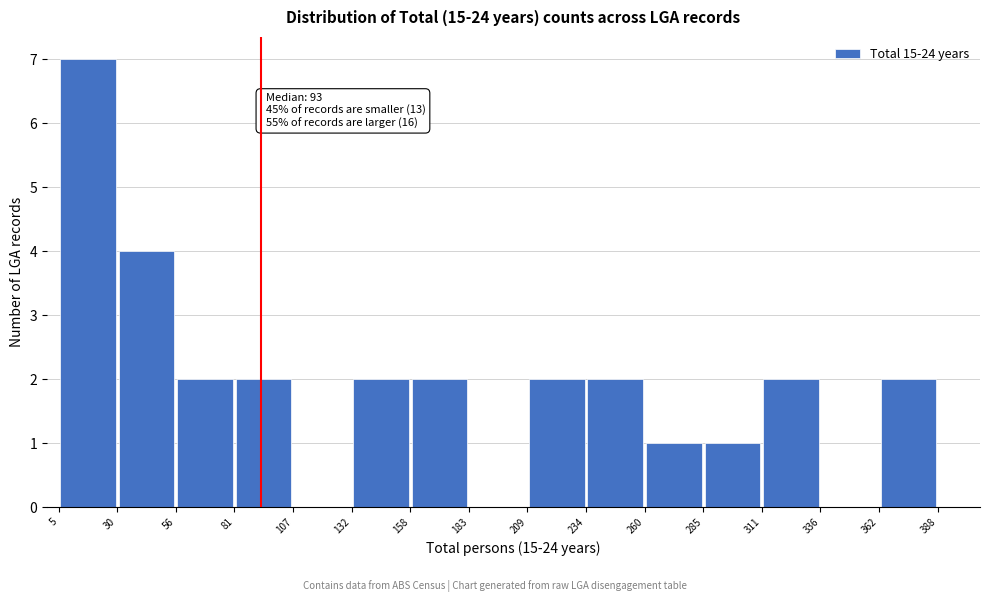

Which range on the x-axis has the tallest bar?

5 to 30